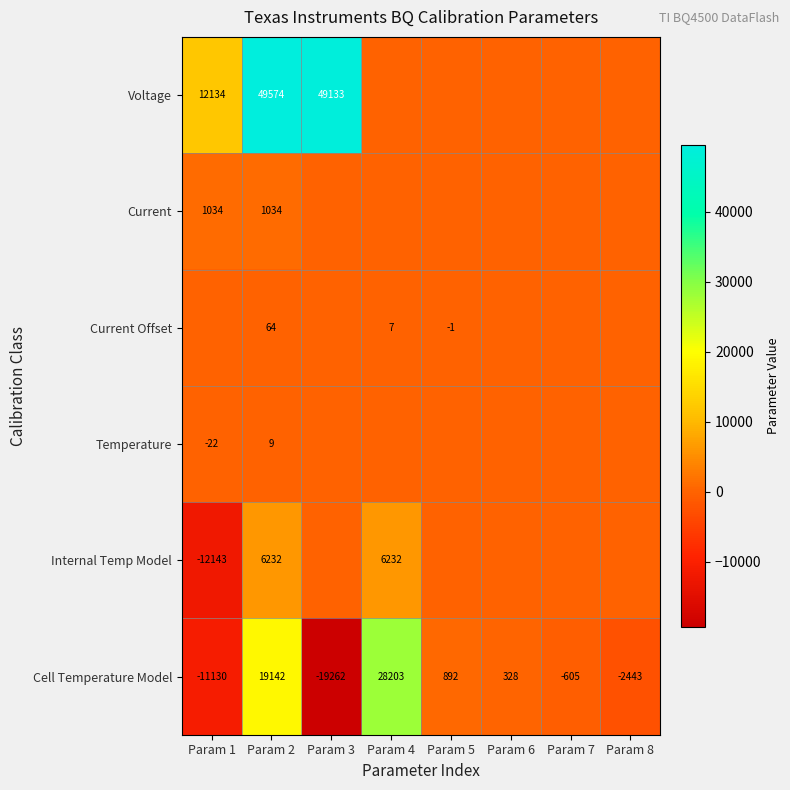

True or false: Internal Temp Model has a value of -6189 at Param 1.

False